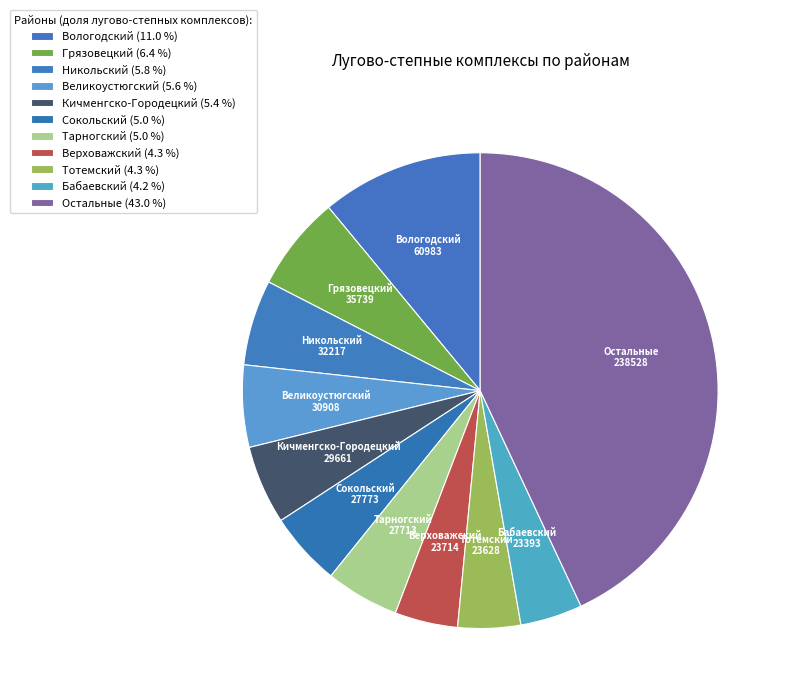

What is the ratio of the value at Кичменгско-Городецкий to the value at Верховажский?

1.3